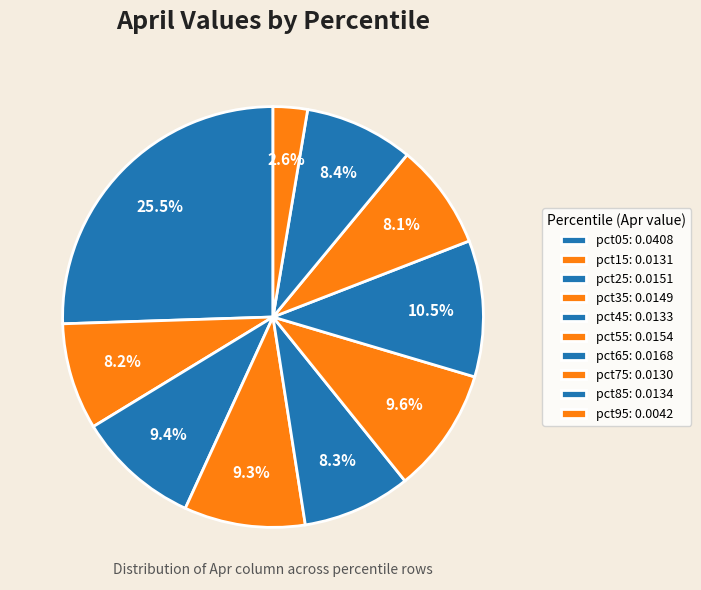

How many segments does this pie chart have?

10